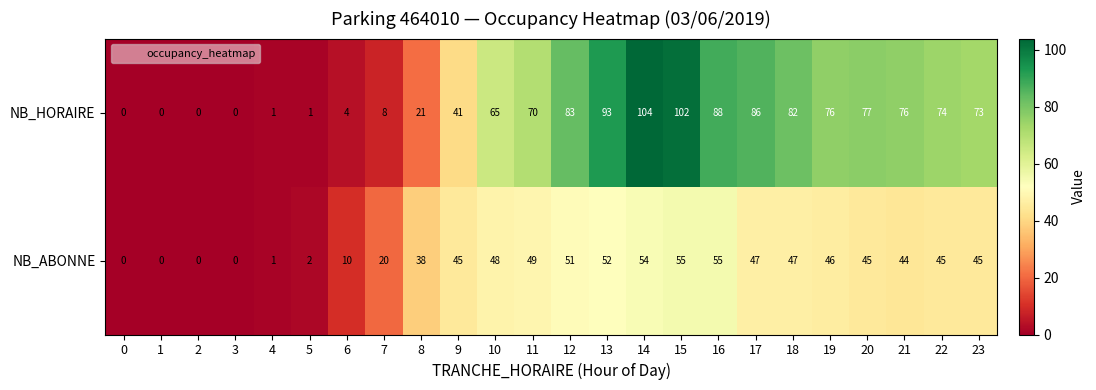

What is the difference between the highest and lowest values at 23?

28